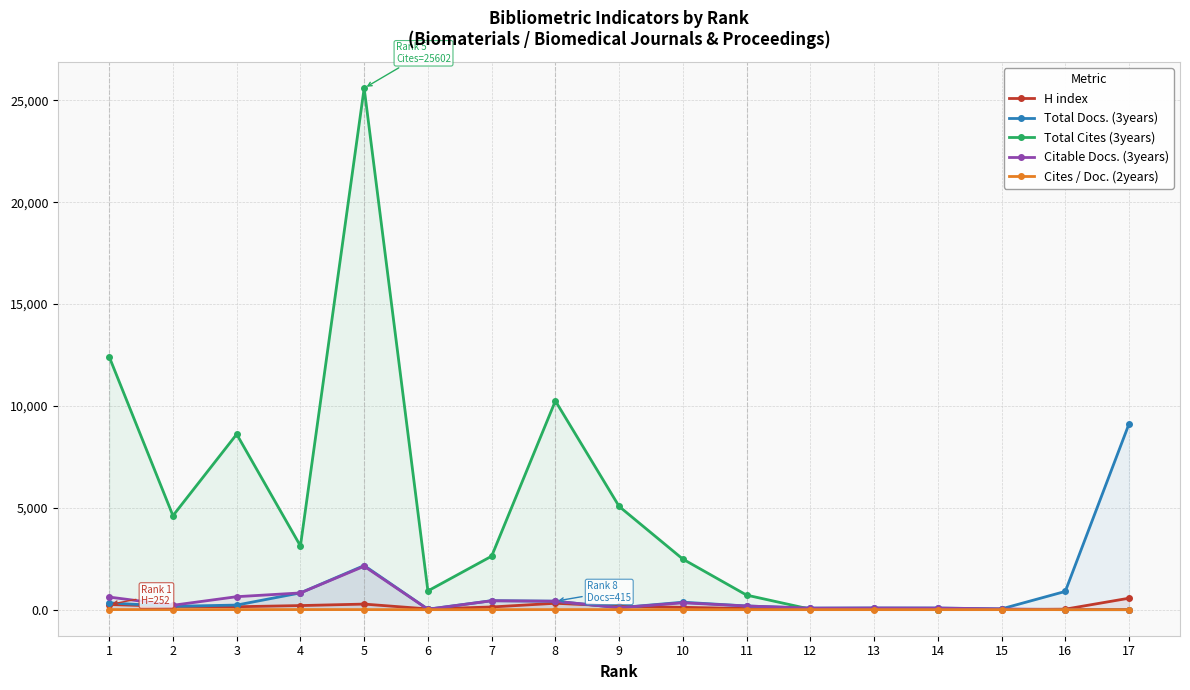

Is it true that Citable Docs. (3years) equals 215.0 at 2?

True